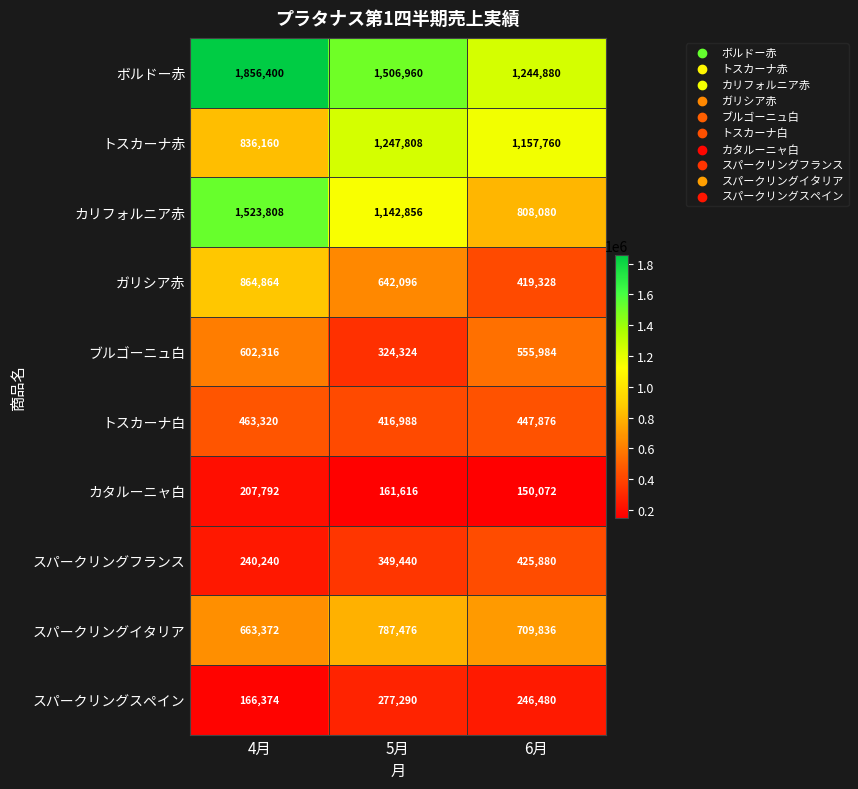

Between 4月 and 5月, which series saw the biggest shift?

トスカーナ赤